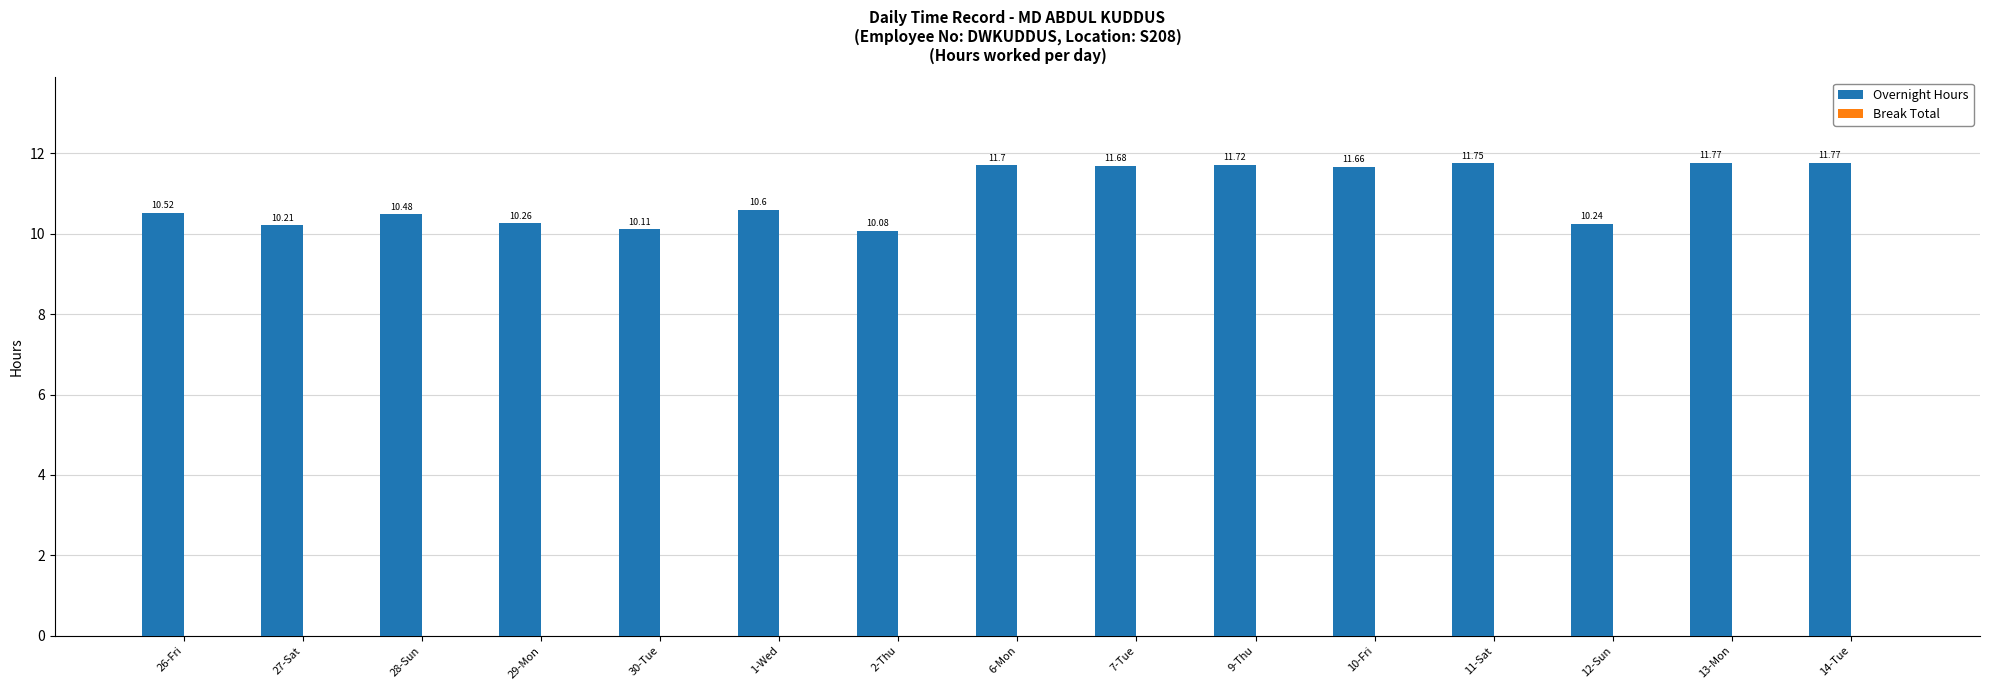

What is the sum of the values at 13-Mon and 11-Sat?

23.5